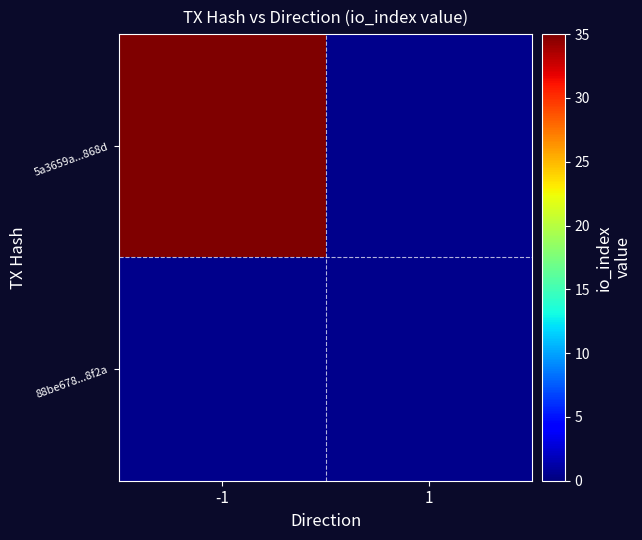

What is the greatest value displayed?

35